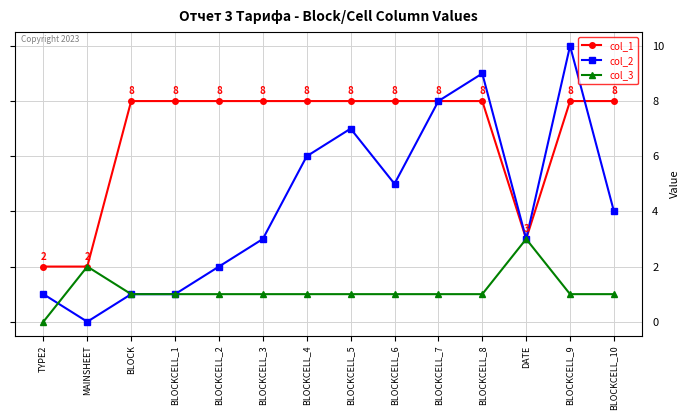

Which series has the largest total across all categories?

col_1